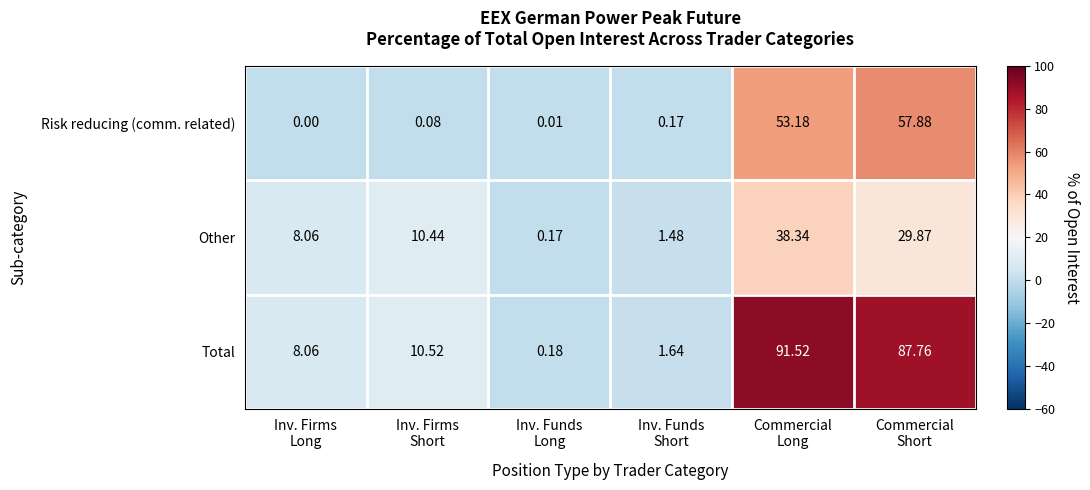

Rank the series by their average value, from lowest to highest.

Other, Risk reducing (comm. related), Total